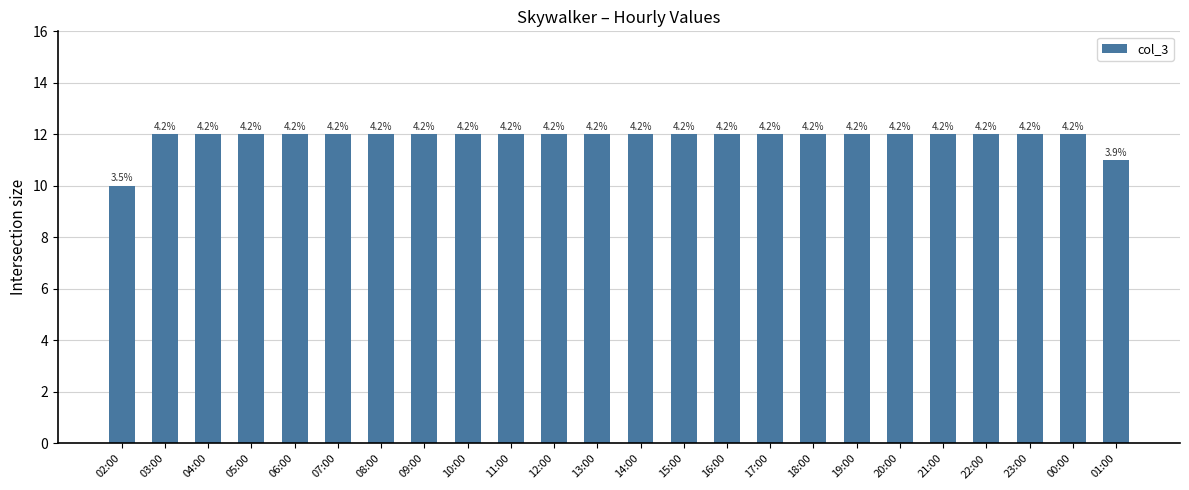

How many bars are there in total?

24